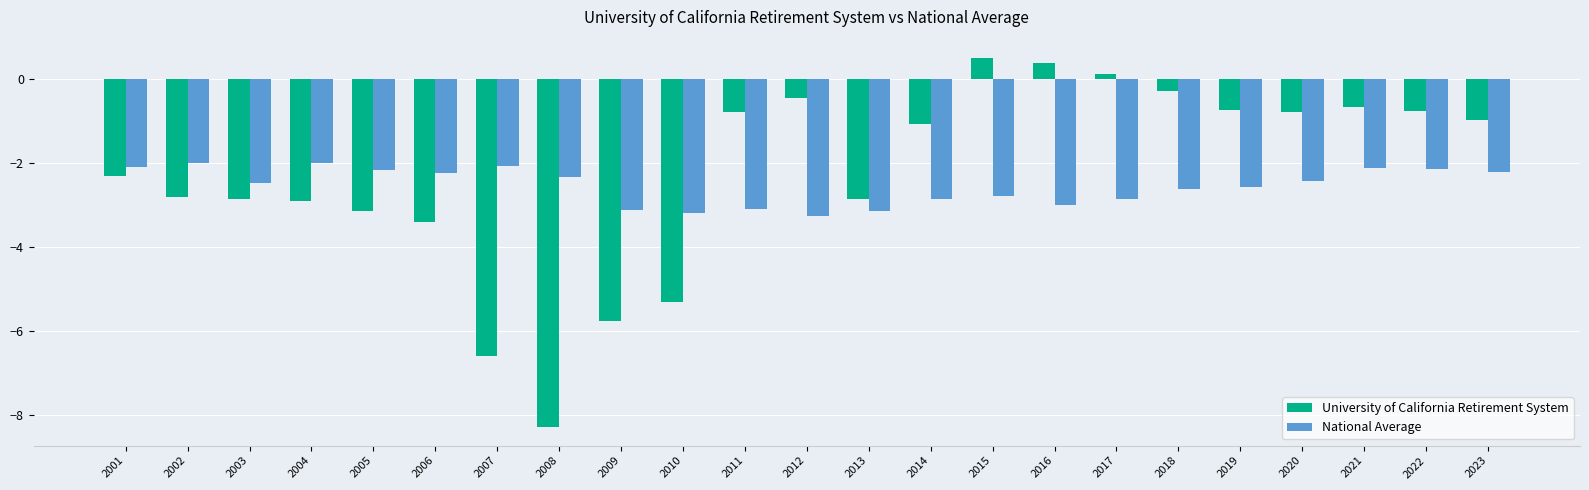

True or false: National Average has a value of -3.1 at 2013.

True